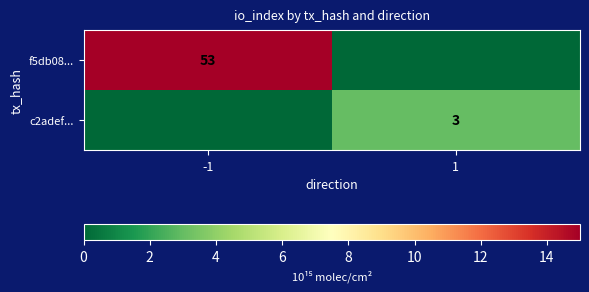

True or false: f5db08... has a value of 53 at -1.

True